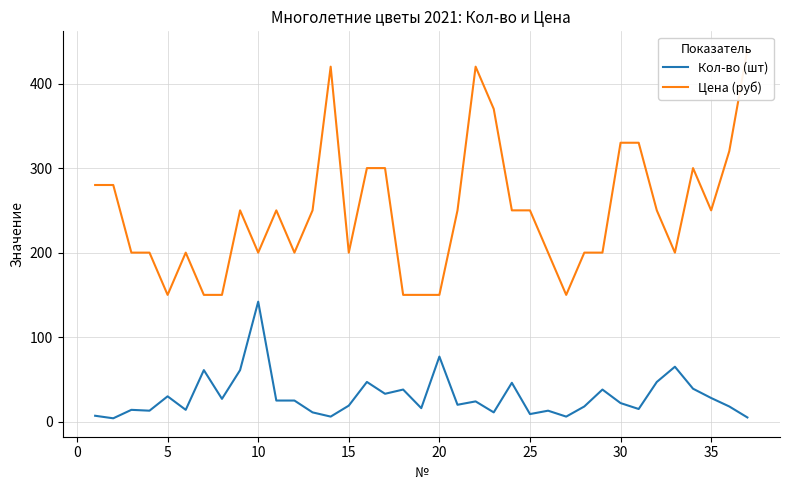

What is the highest value of the Кол-во (шт) series?

142